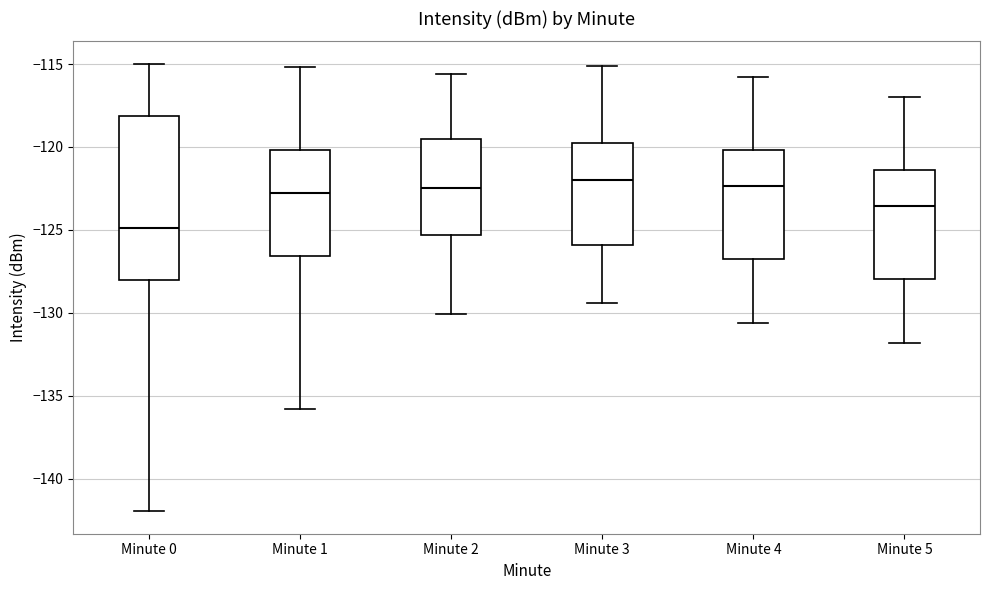

Where is the upper edge of the box for Minute 3 on the y-axis? The values are not printed on the chart, so give them approximately, as read against the axis.

-120.0